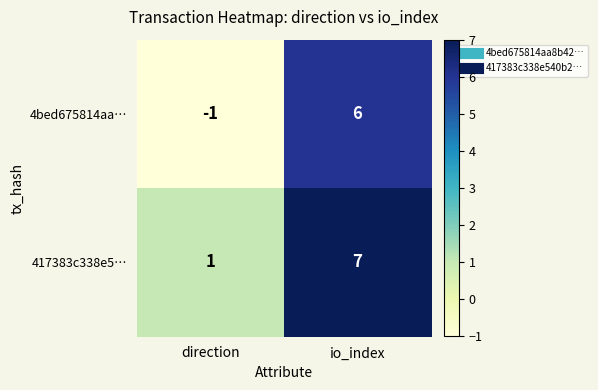

What is the difference between the 4bed675814aa… values at direction and io_index?

7